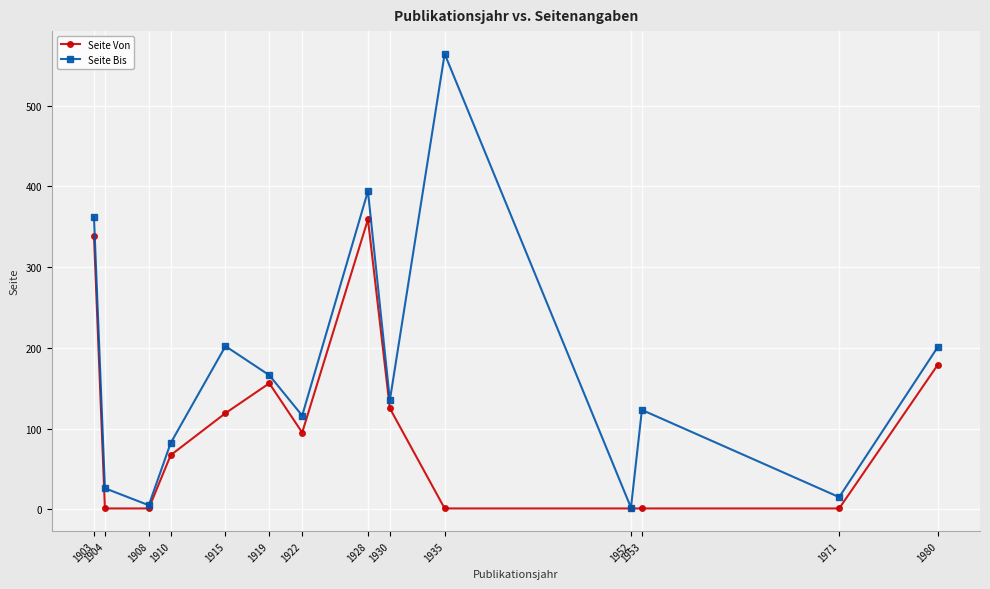

Which series changed the most between 1922 and 1980?

Seite Bis